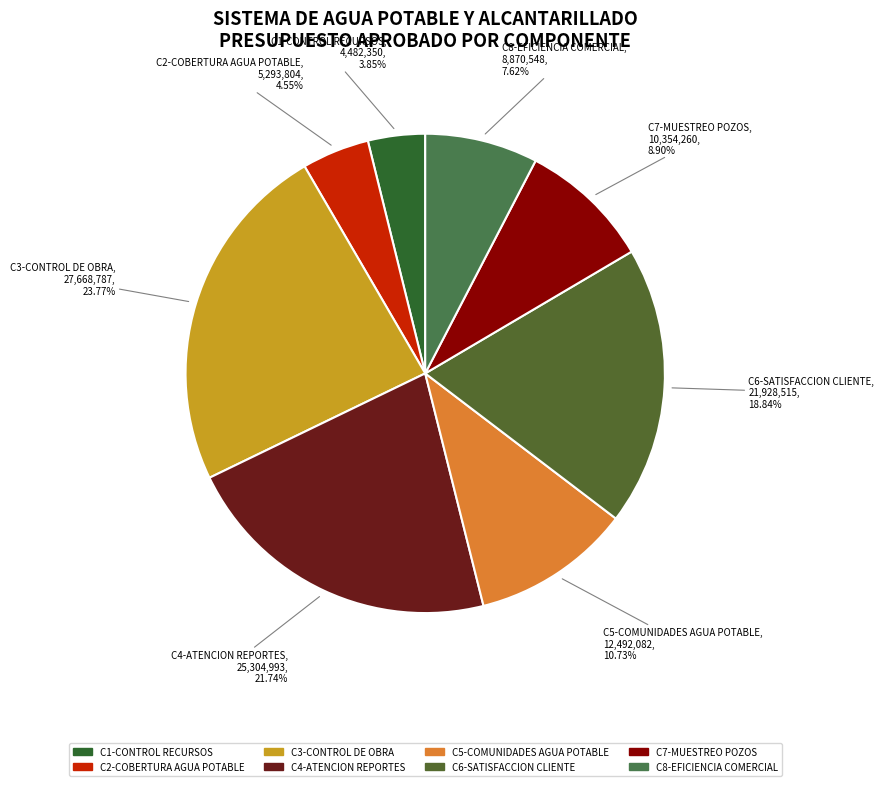

How many segments does this pie chart have?

8